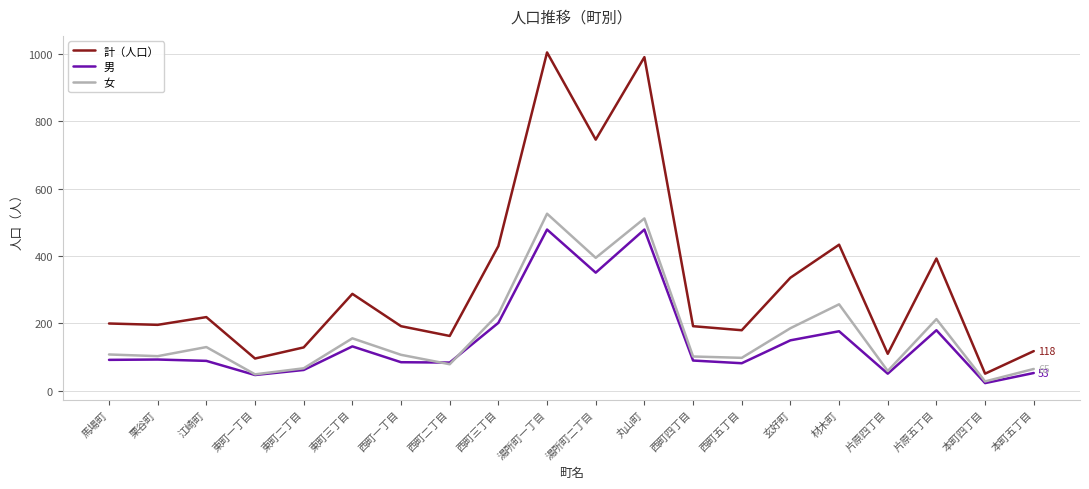

How many categories are shown in the chart?

20